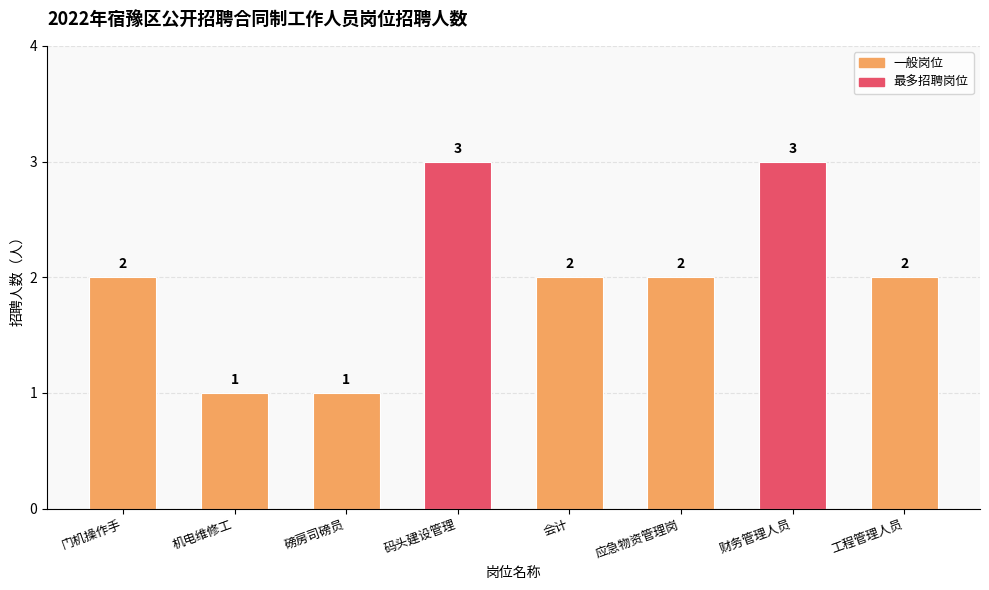

What is the ratio of the value at 财务管理人员 to the value at 工程管理人员?

1.5